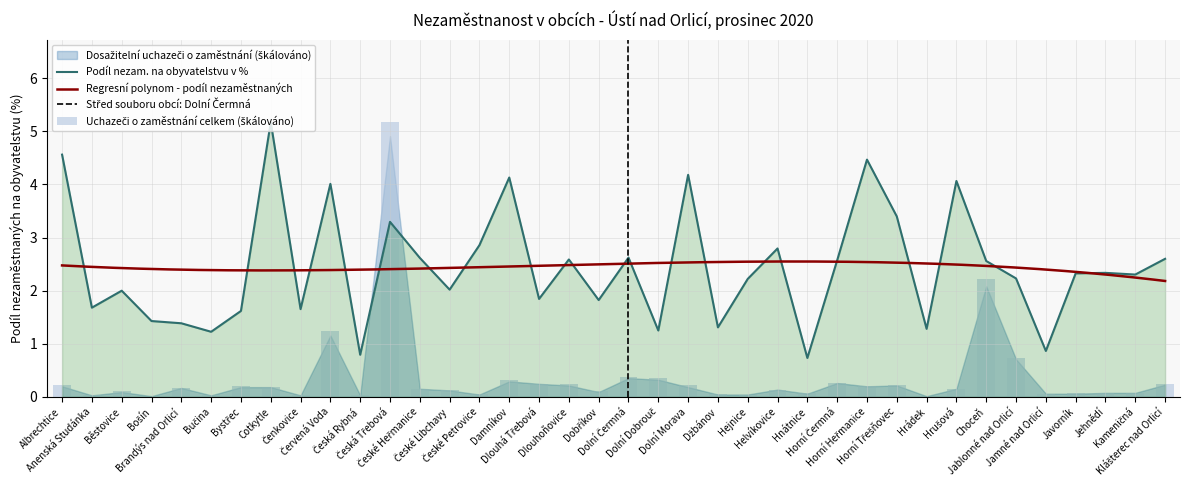

What is the sum of the Uchazeči o zaměstnání celkem values at Horní Čermná and Anenská Studánka?

0.3